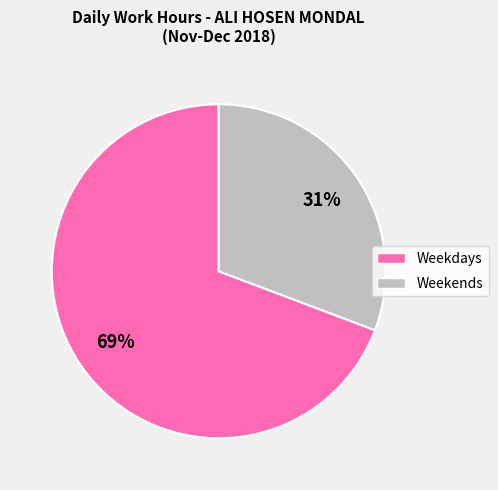

Combined, do Weekends and Weekdays account for over 50%?

Yes